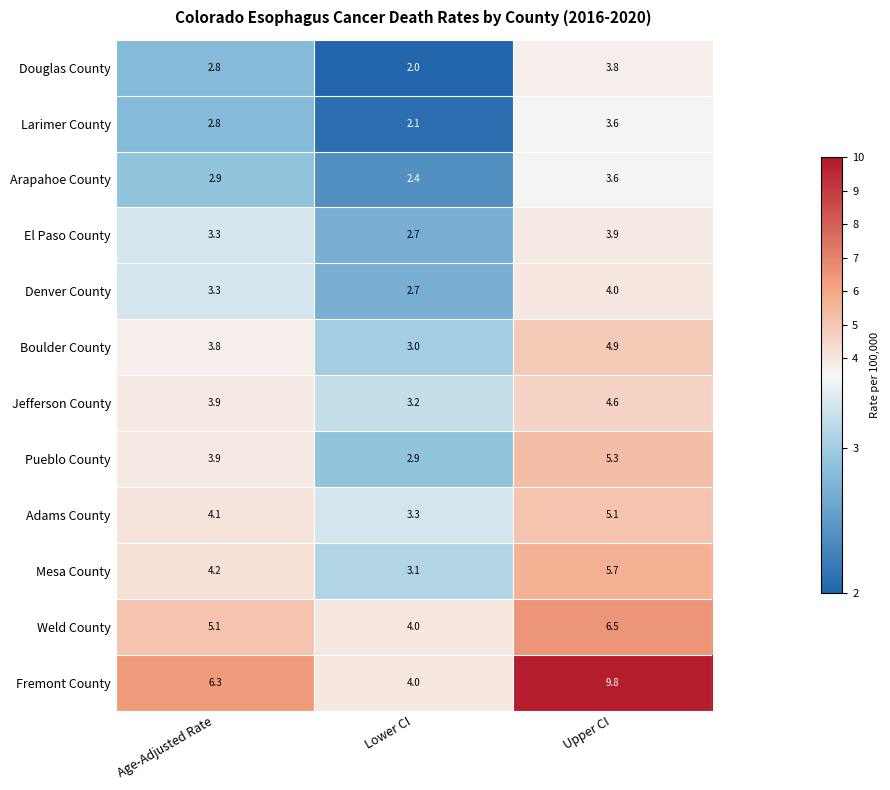

How many data points does each series have?

3